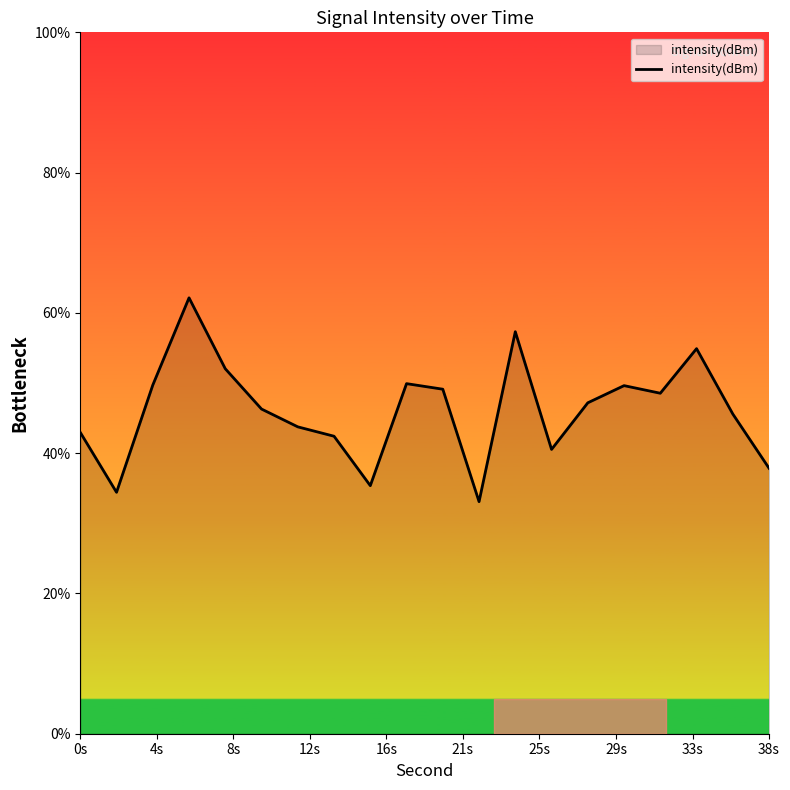

What is the greatest value displayed?

62.1